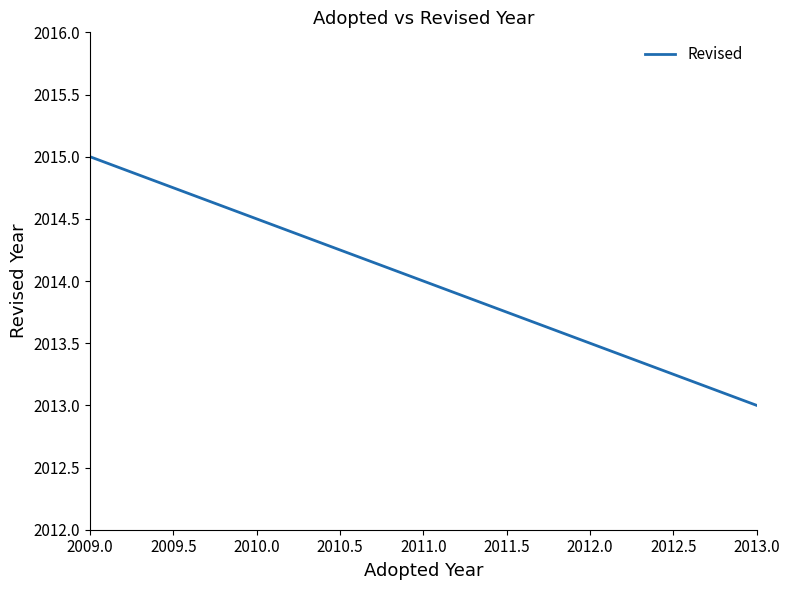

What is the difference between the maximum and second lowest values?

1.5